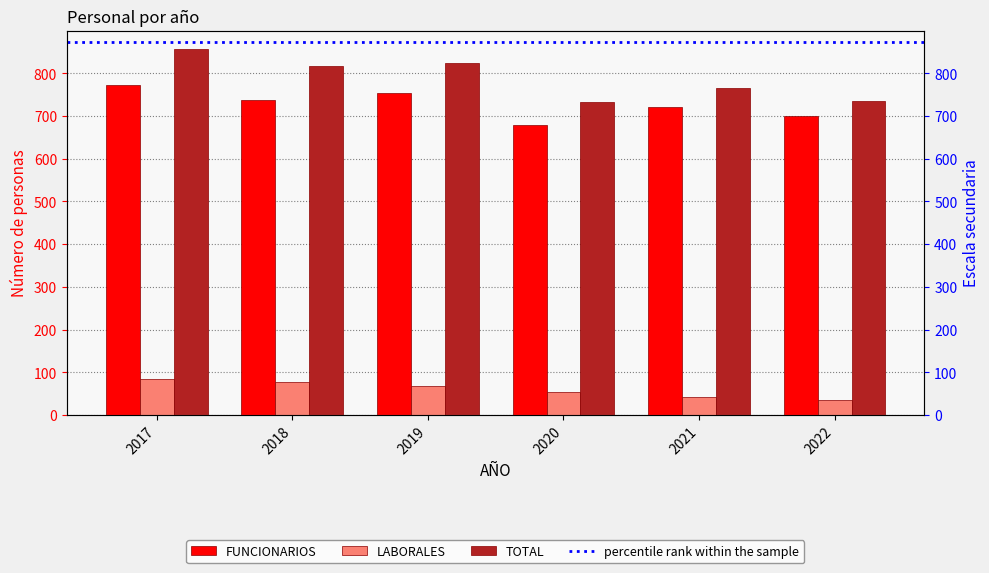

What is the difference between the second highest and second lowest values in the FUNCIONARIOS series?

54